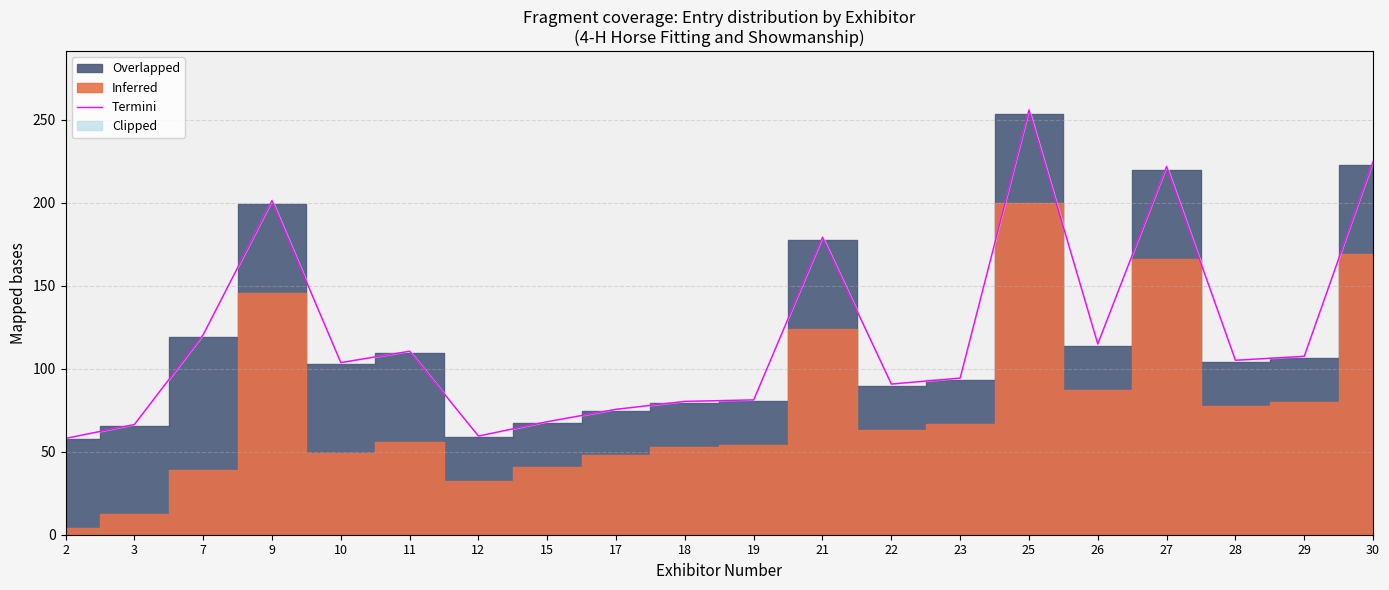

Rank the categories by value from highest to lowest.

25, 30, 27, 9, 21, 7, 26, 11, 29, 28, 10, 23, 22, 19, 18, 17, 15, 3, 12, 2